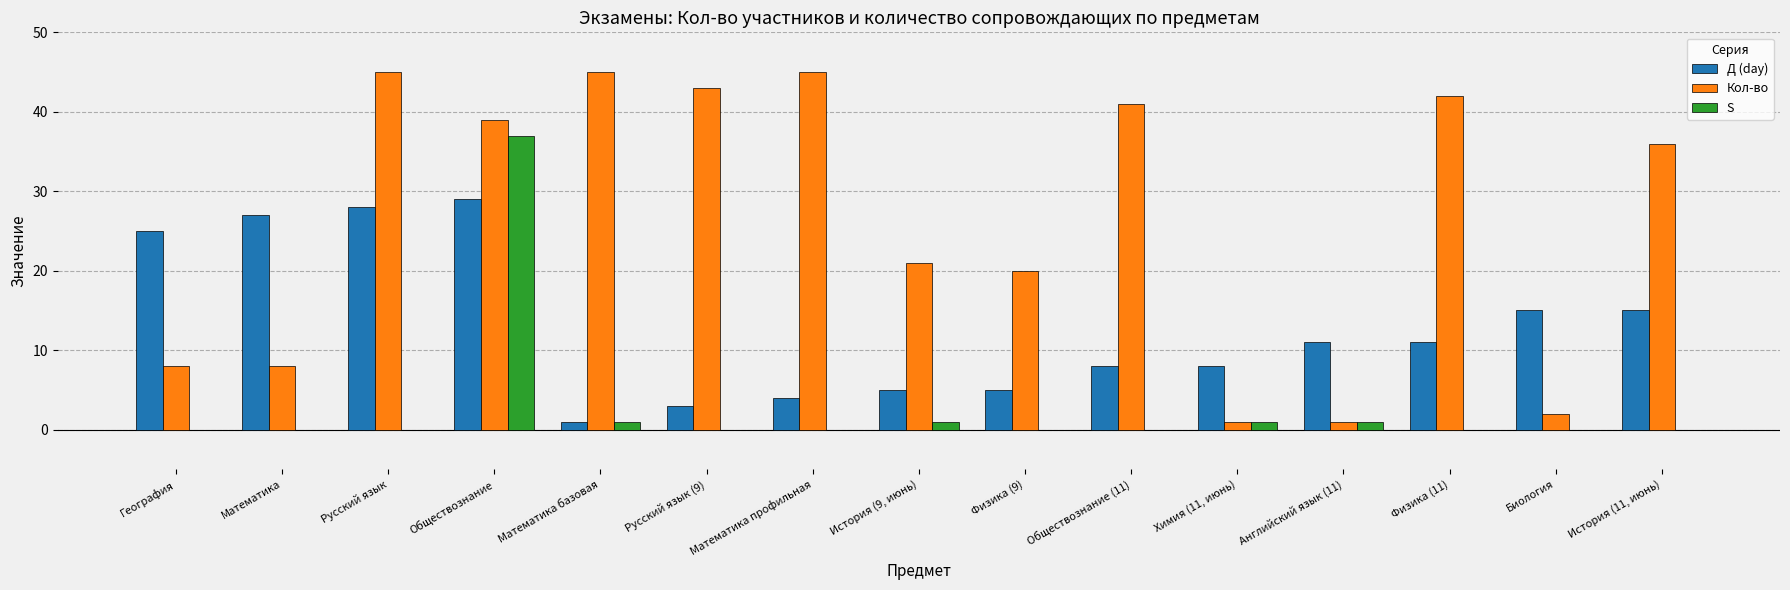

What is the sum of the Кол-во values at Русский язык and Обществознание?

84